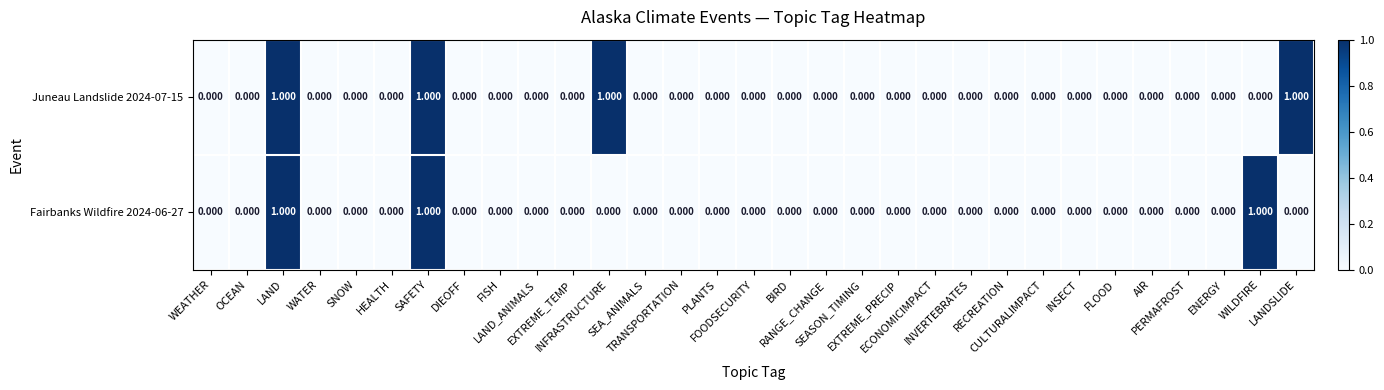

At which category is the sum across all series the highest?

LAND